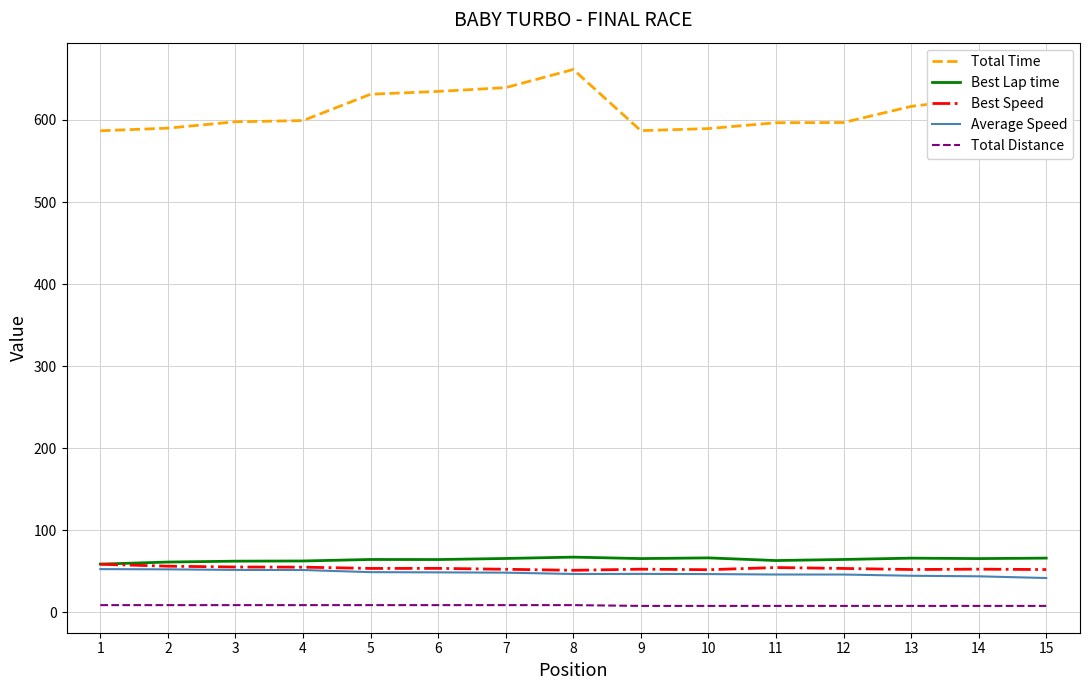

Is it true that Total Time equals 898.2 at 9?

False